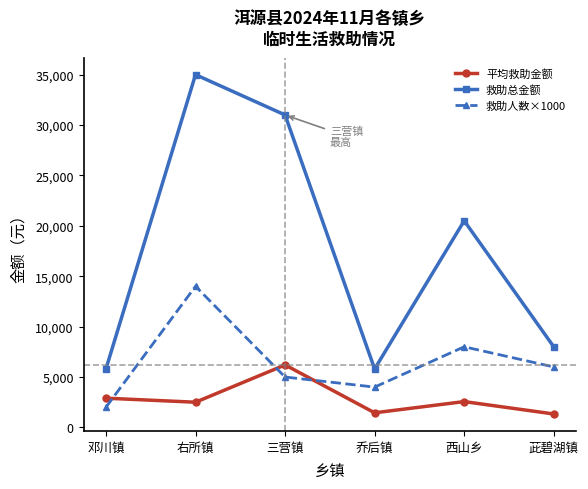

Which series has the largest range (max minus min)?

救助总金额